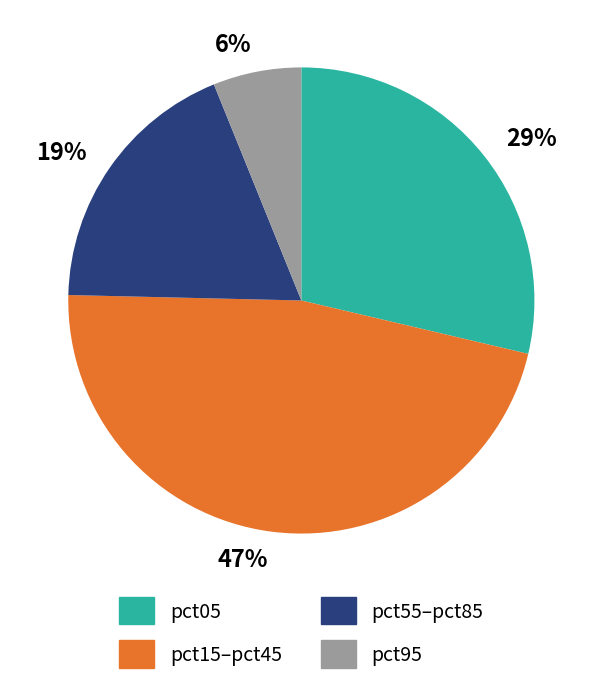

Is there a majority slice in this chart?

No